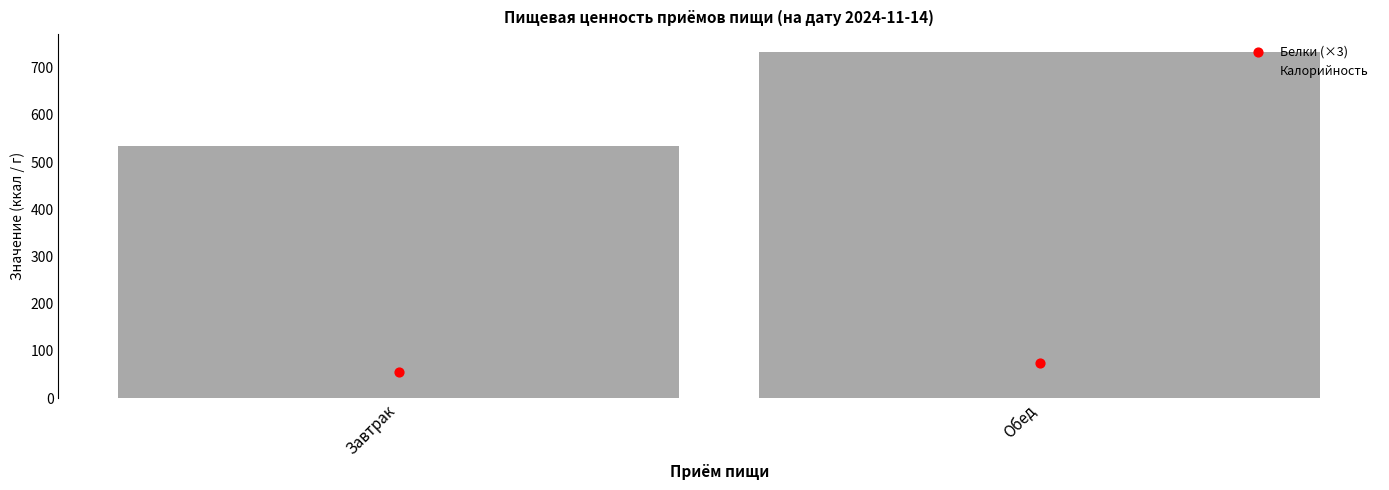

Which series has the largest Y range (max minus min)?

Калорийность